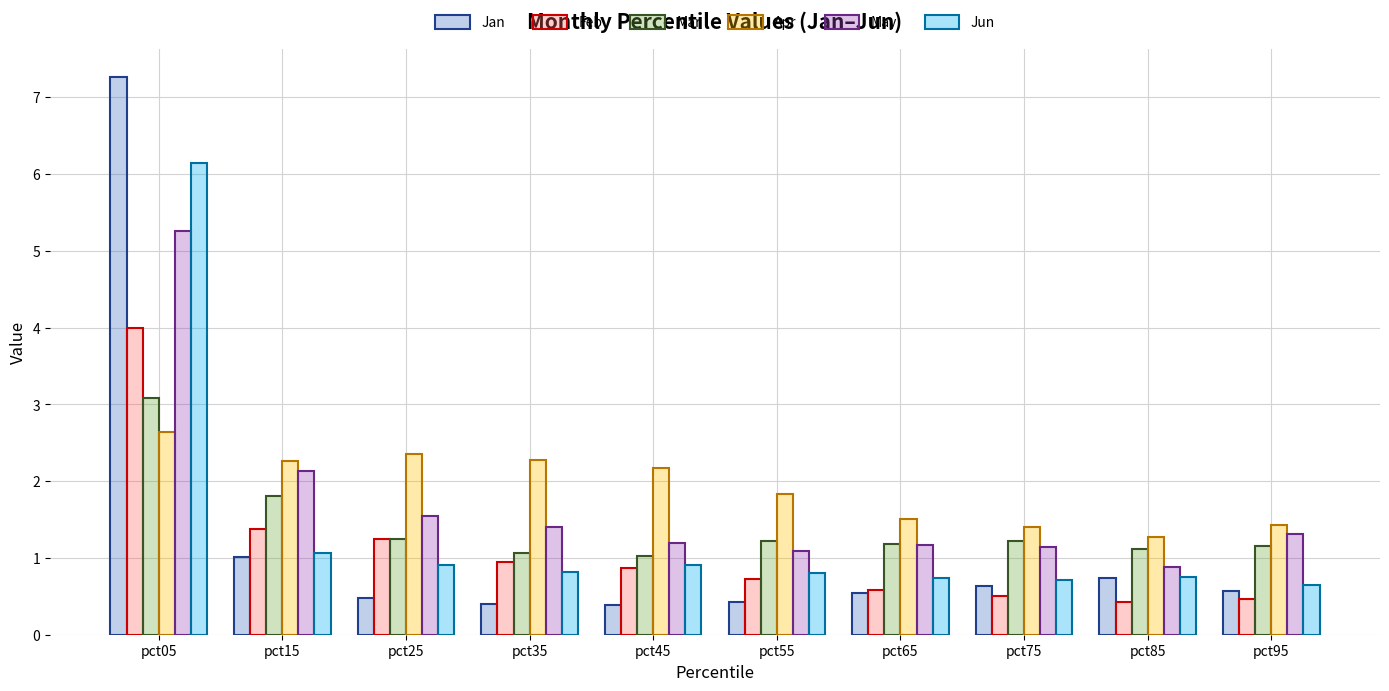

At which label is Jan closest to 3?

pct15